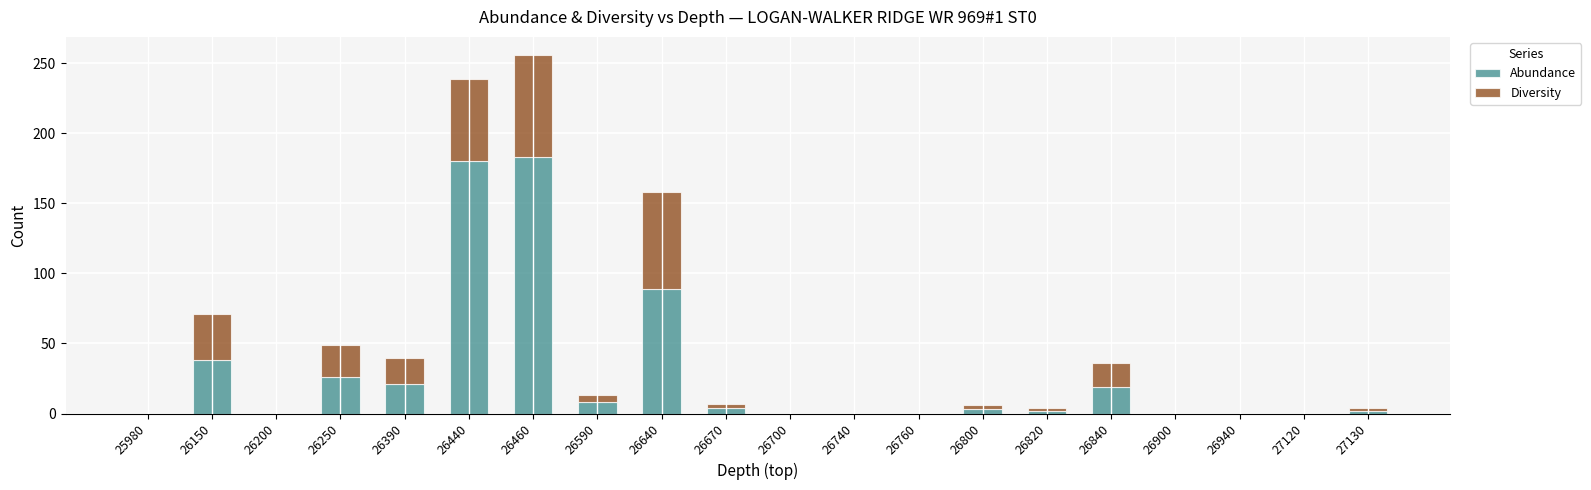

What is the maximum value for Abundance?

183